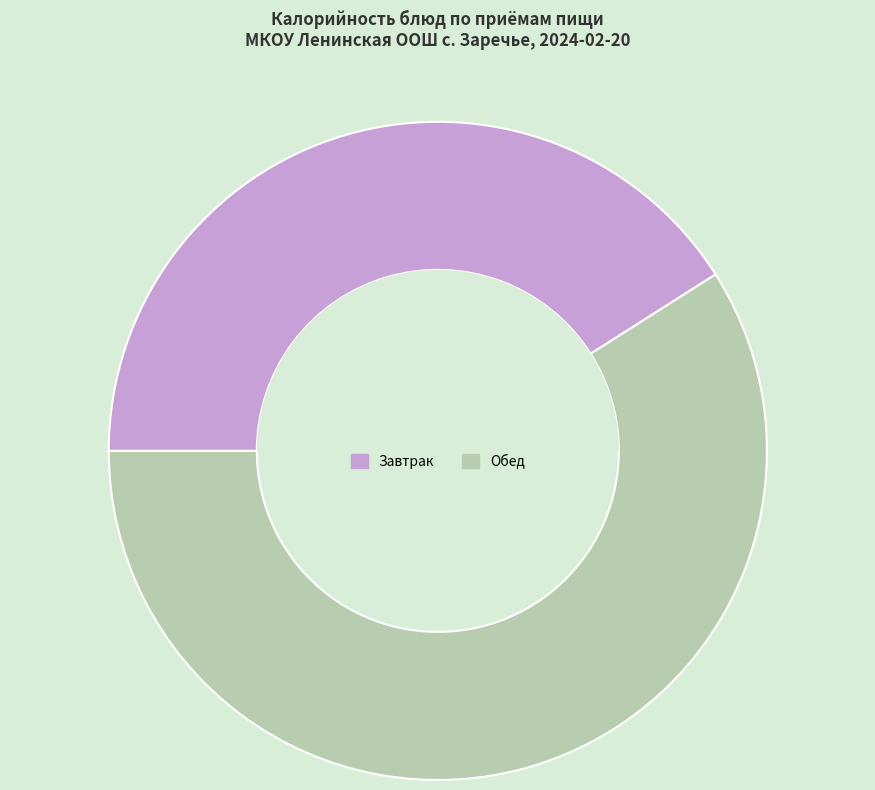

Is it true that Завтрак is 55% of the pie?

False